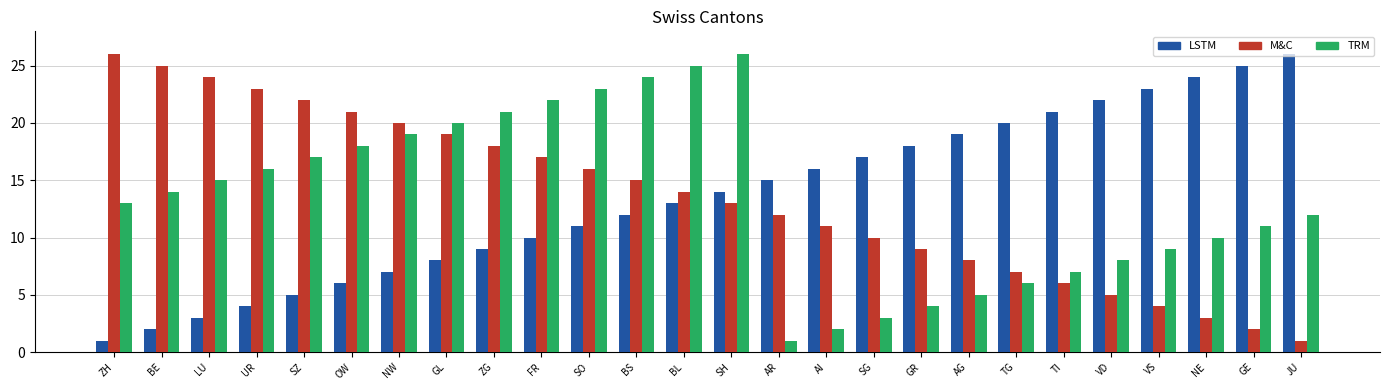

What is the label of the 21st bar from the right?

OW